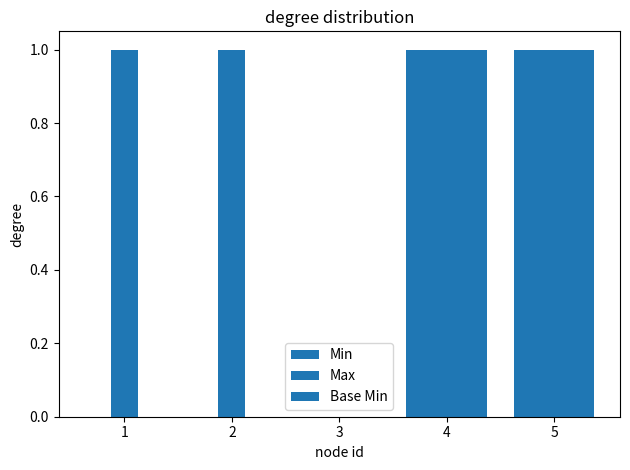

What is the maximum value for Base Min?

1